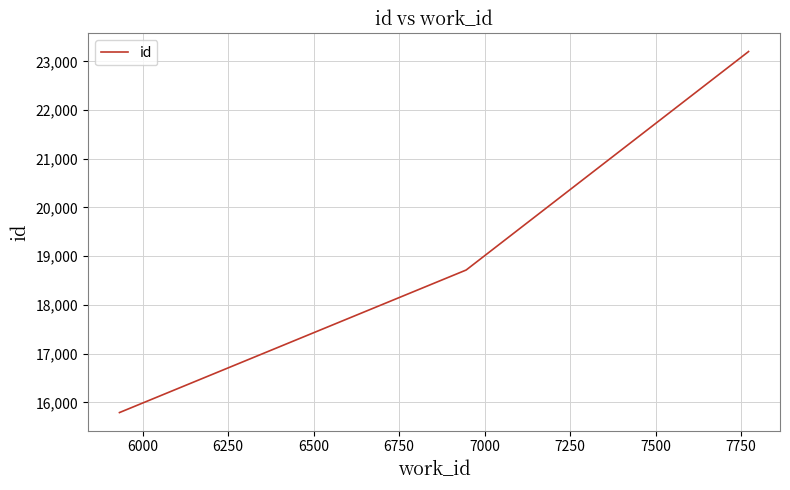

Count the number of data series in this chart.

1